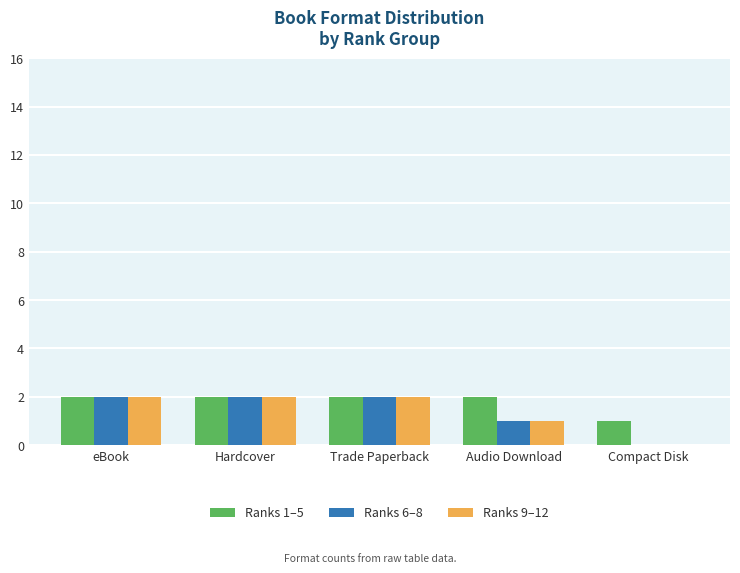

The Ranks 6–8 series shows 2 at Trade Paperback. True or false?

True